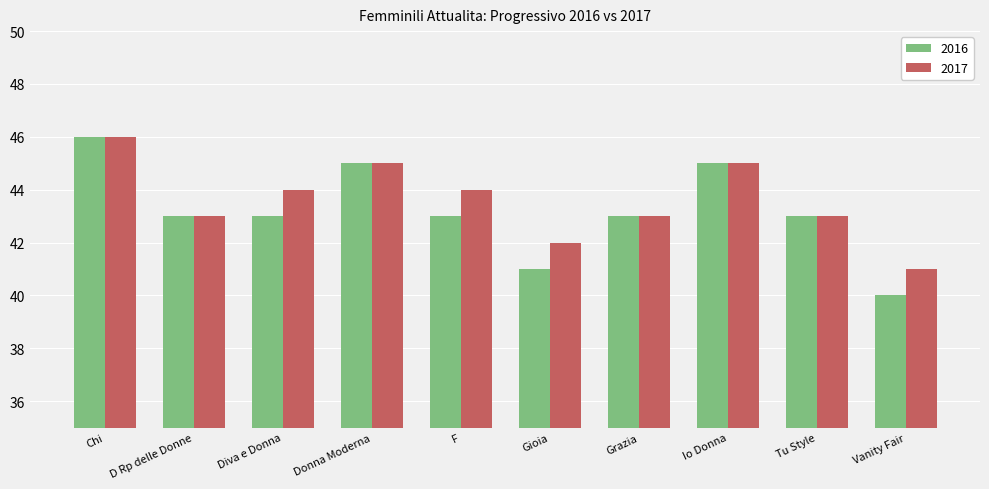

The value of 2017 at Io Donna is 45. True or false?

True